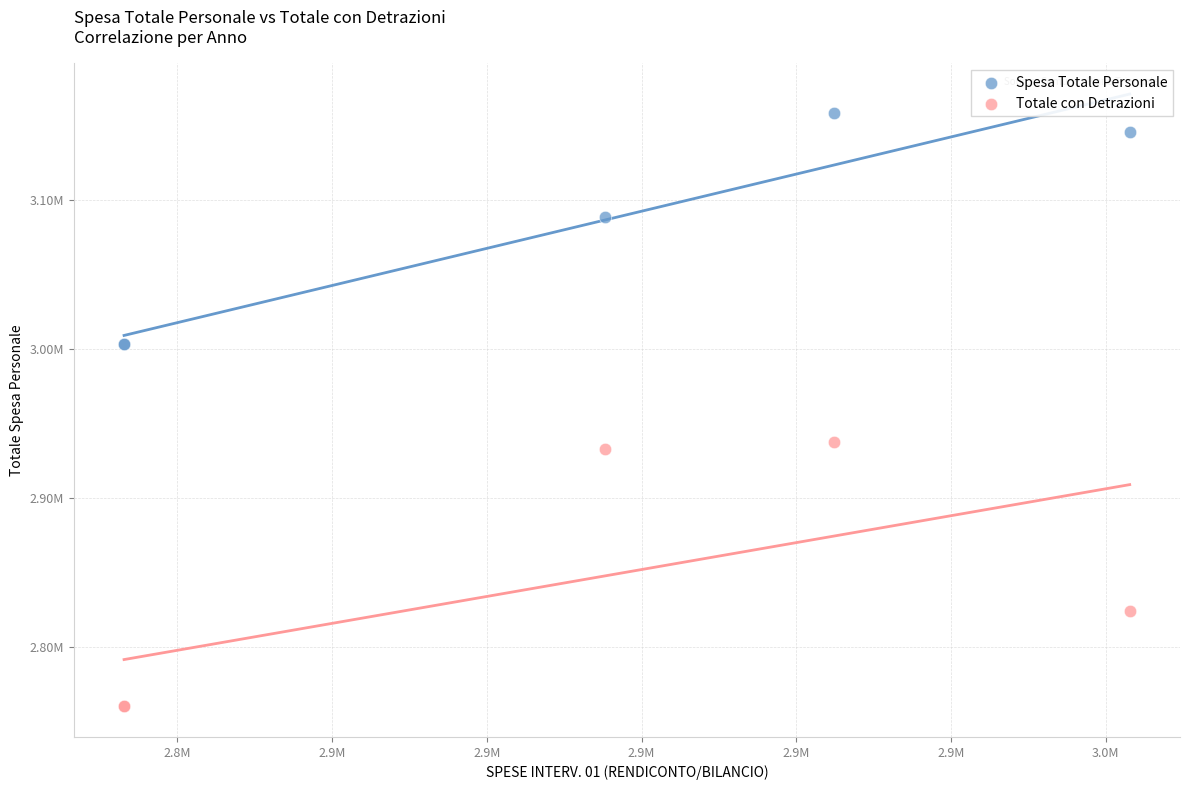

What are all the series names shown in the legend?

Spesa Totale Personale, Totale con Detrazioni